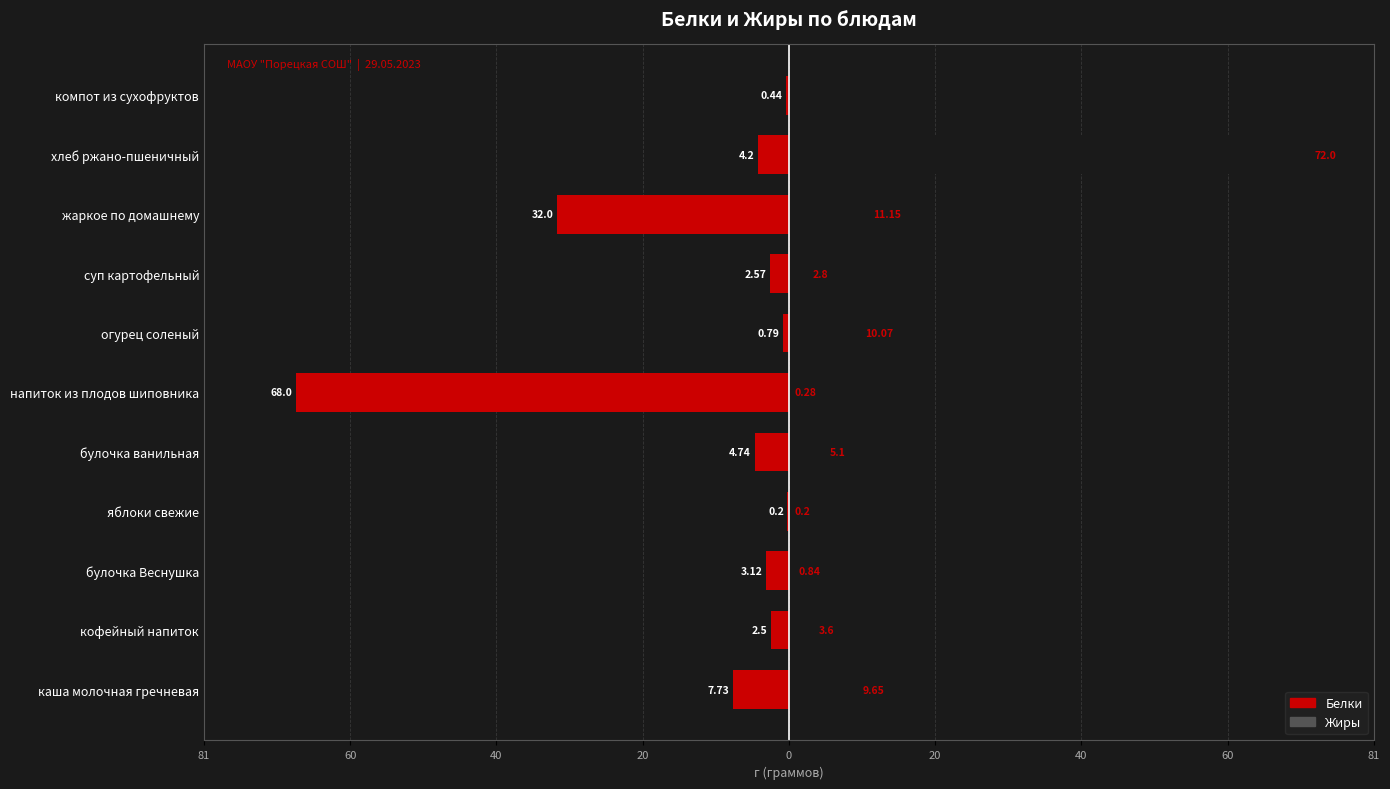

Which series has the largest range (max minus min)?

Жиры